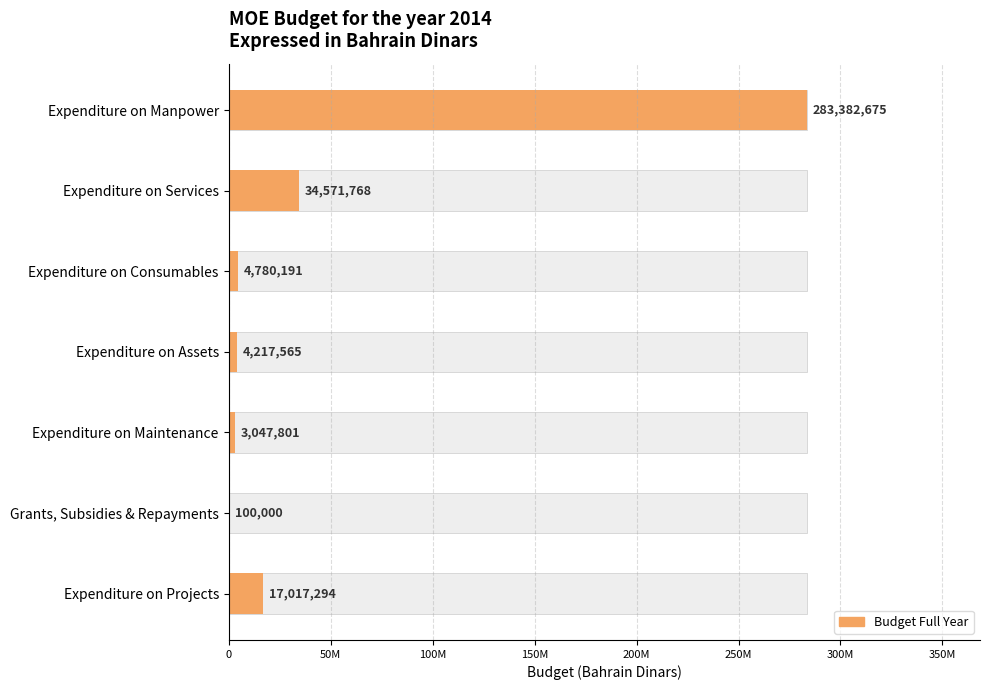

What is the difference between the maximum and second lowest values?

280334874